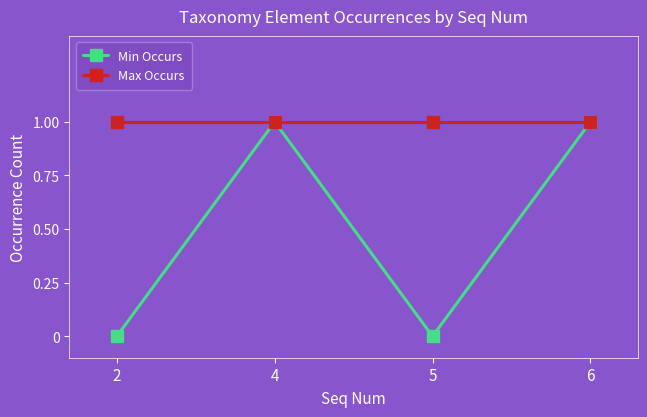

Reading right to left, extract all data points from this chart.

Min Occurs: 1	0	1	0
Max Occurs: 1	1	1	1